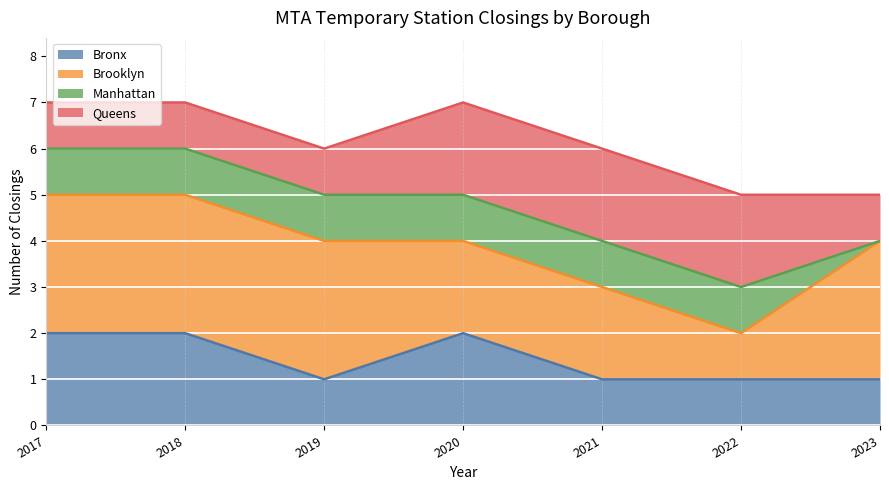

Which series has the largest total across all categories?

Brooklyn